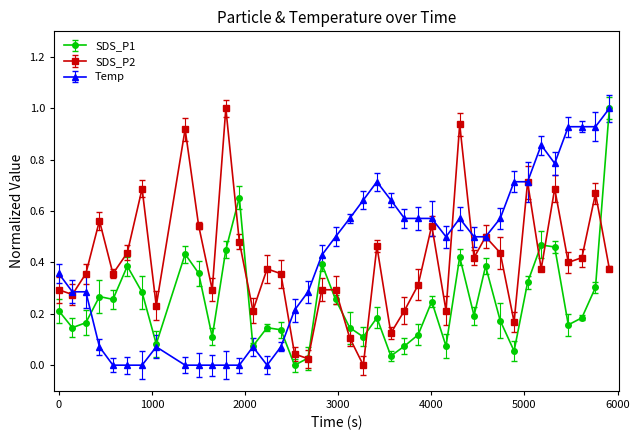

What is the maximum value for SDS_P1?

1.0